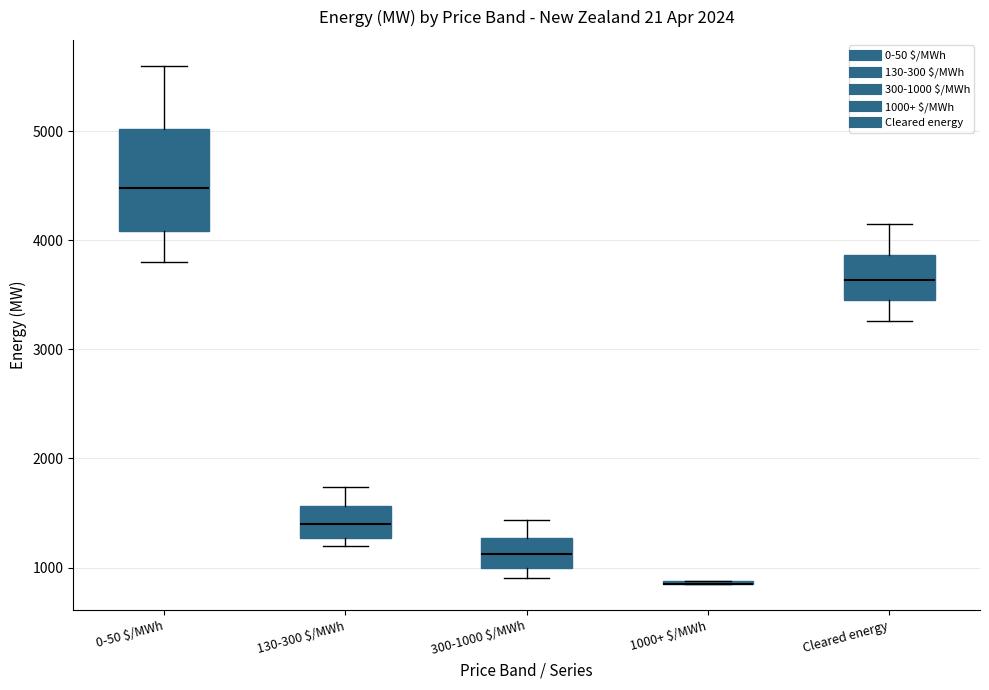

Which box is the tallest, from its lower edge to its upper edge?

0-50 $/MWh